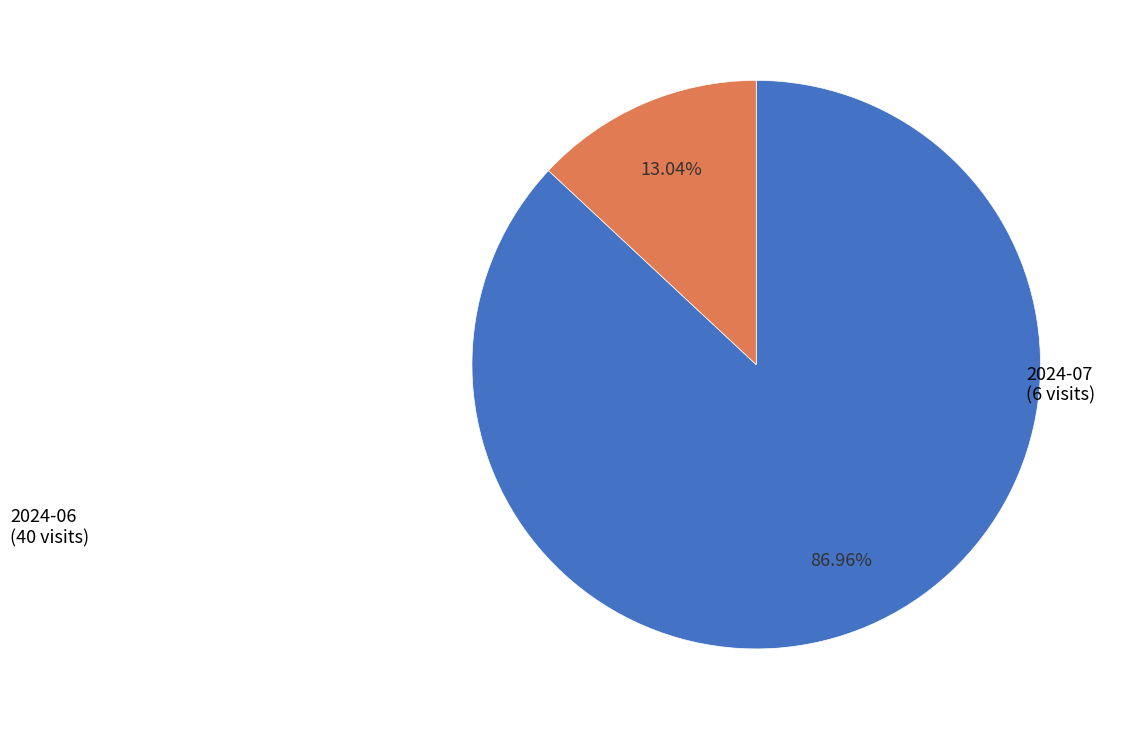

Is there a majority slice in this chart?

Yes